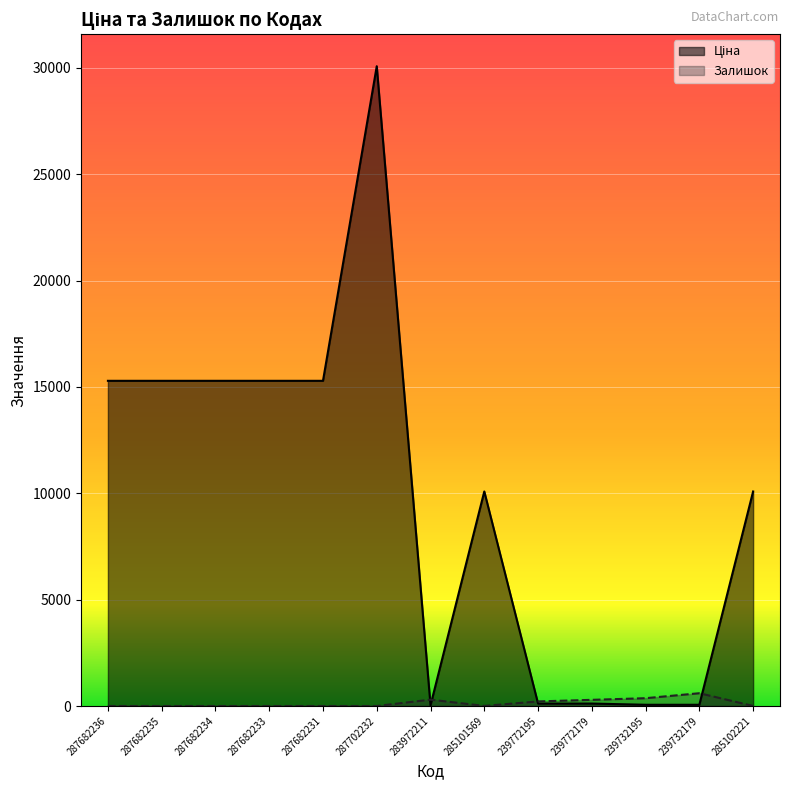

How many lines are shown in the chart?

2